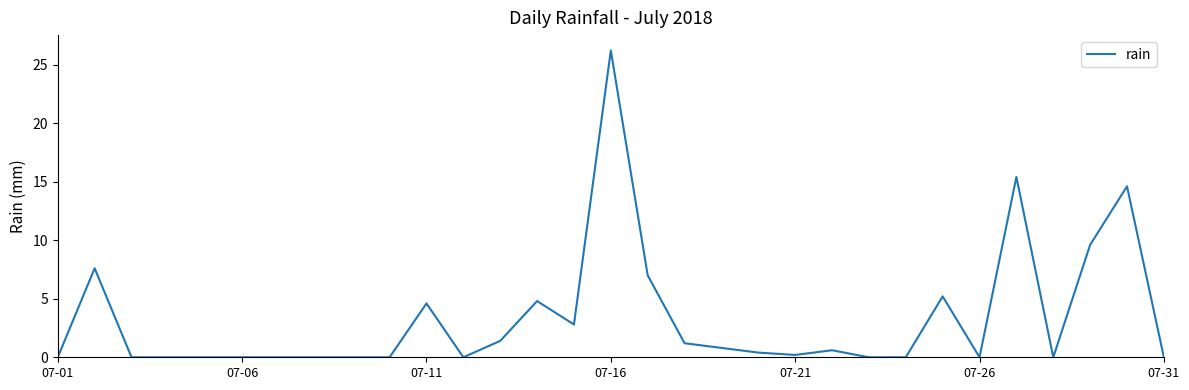

What is the difference between the maximum and minimum values?

26.2